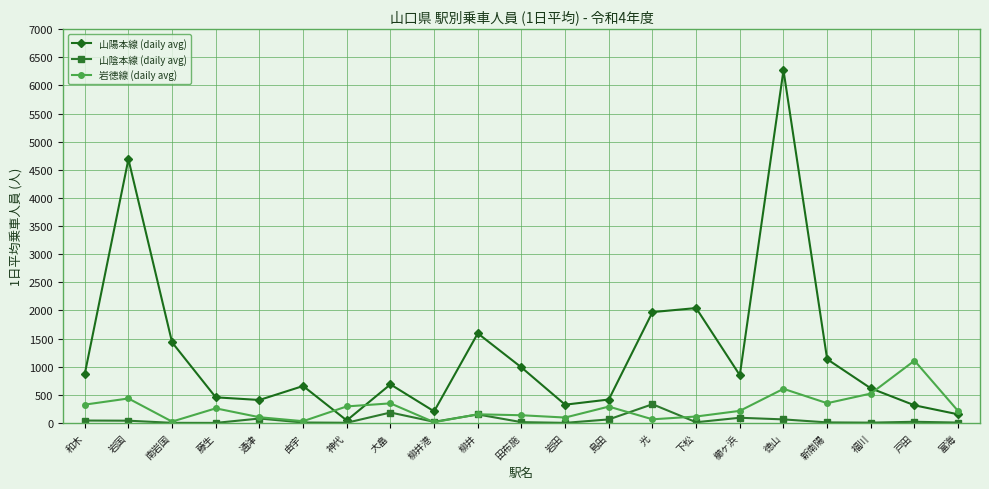

How many data points in 山陽本線 (daily avg) are above 685?

11